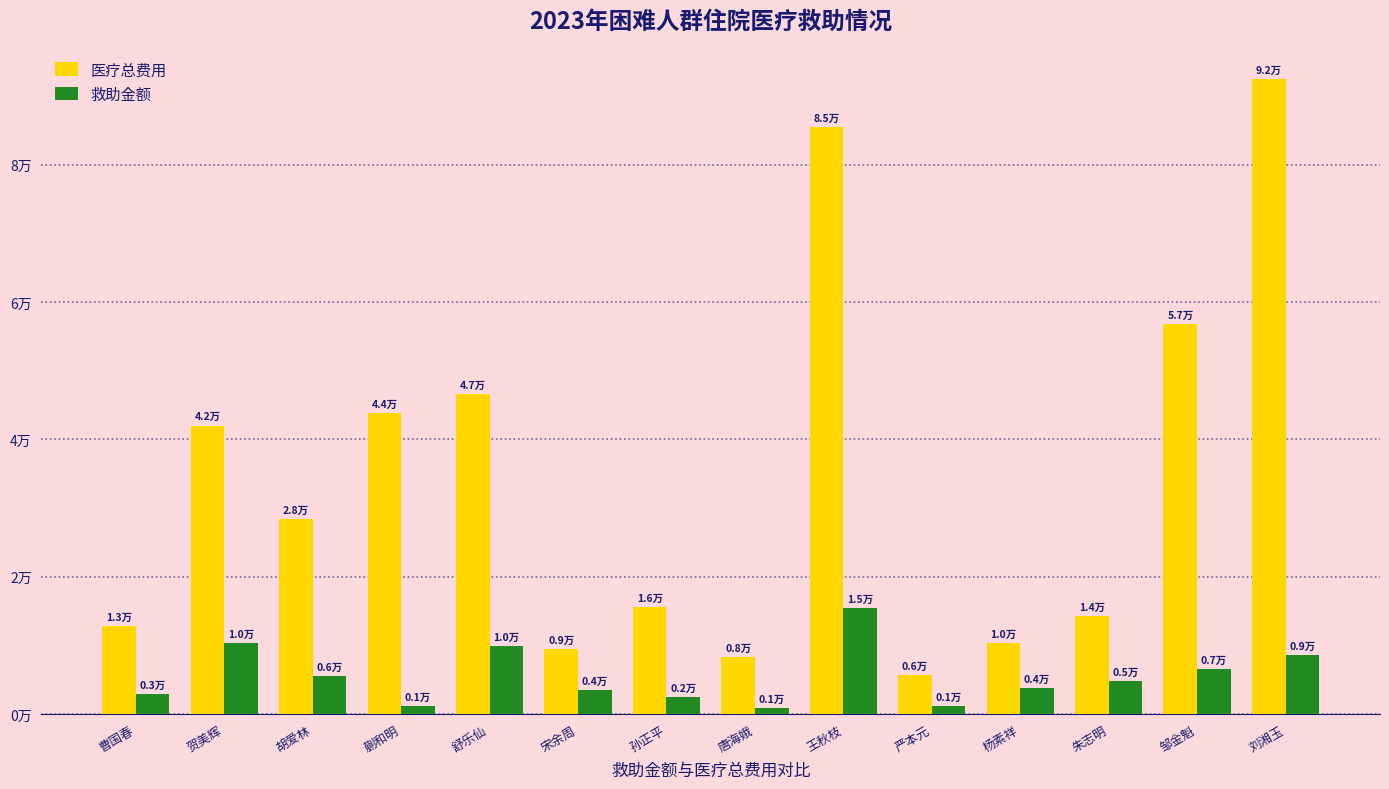

What is the sum of the 医疗总费用 values at 孙正平 and 蒯和明?

59525.8